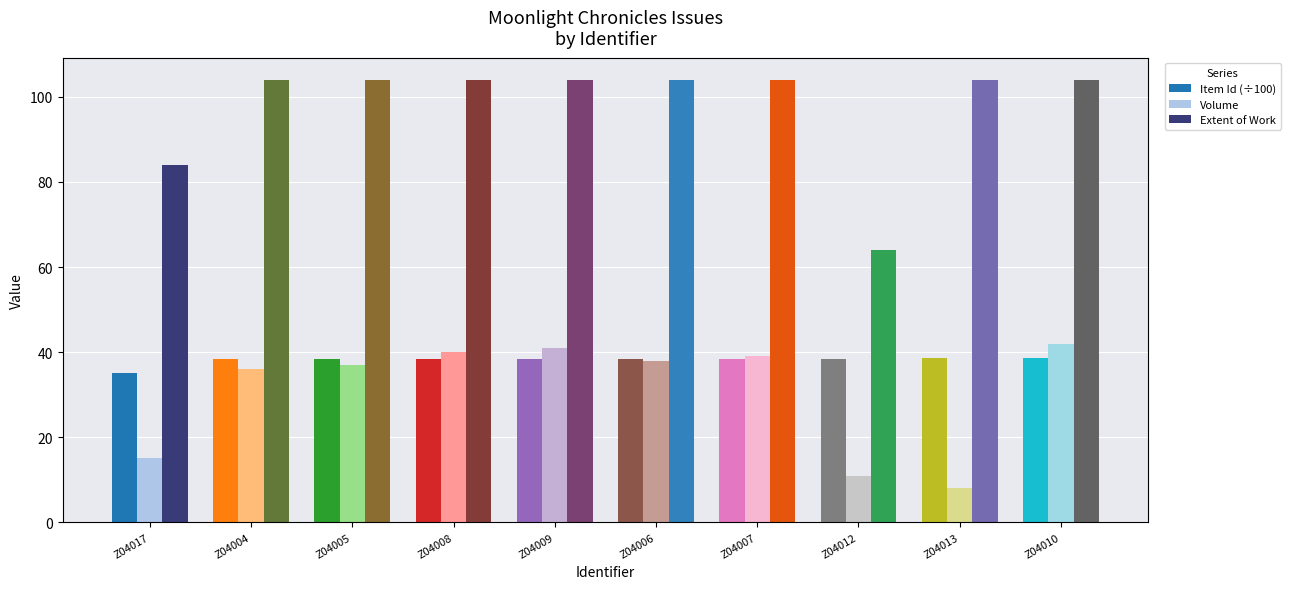

Which series has the largest total across all categories?

Extent of Work